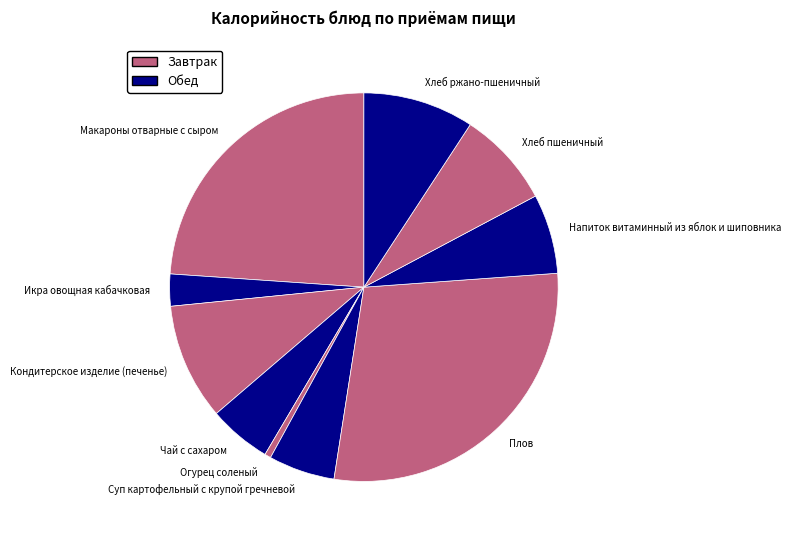

Do Напиток витаминный из яблок и шиповника and Плов together represent more than half of the pie?

No